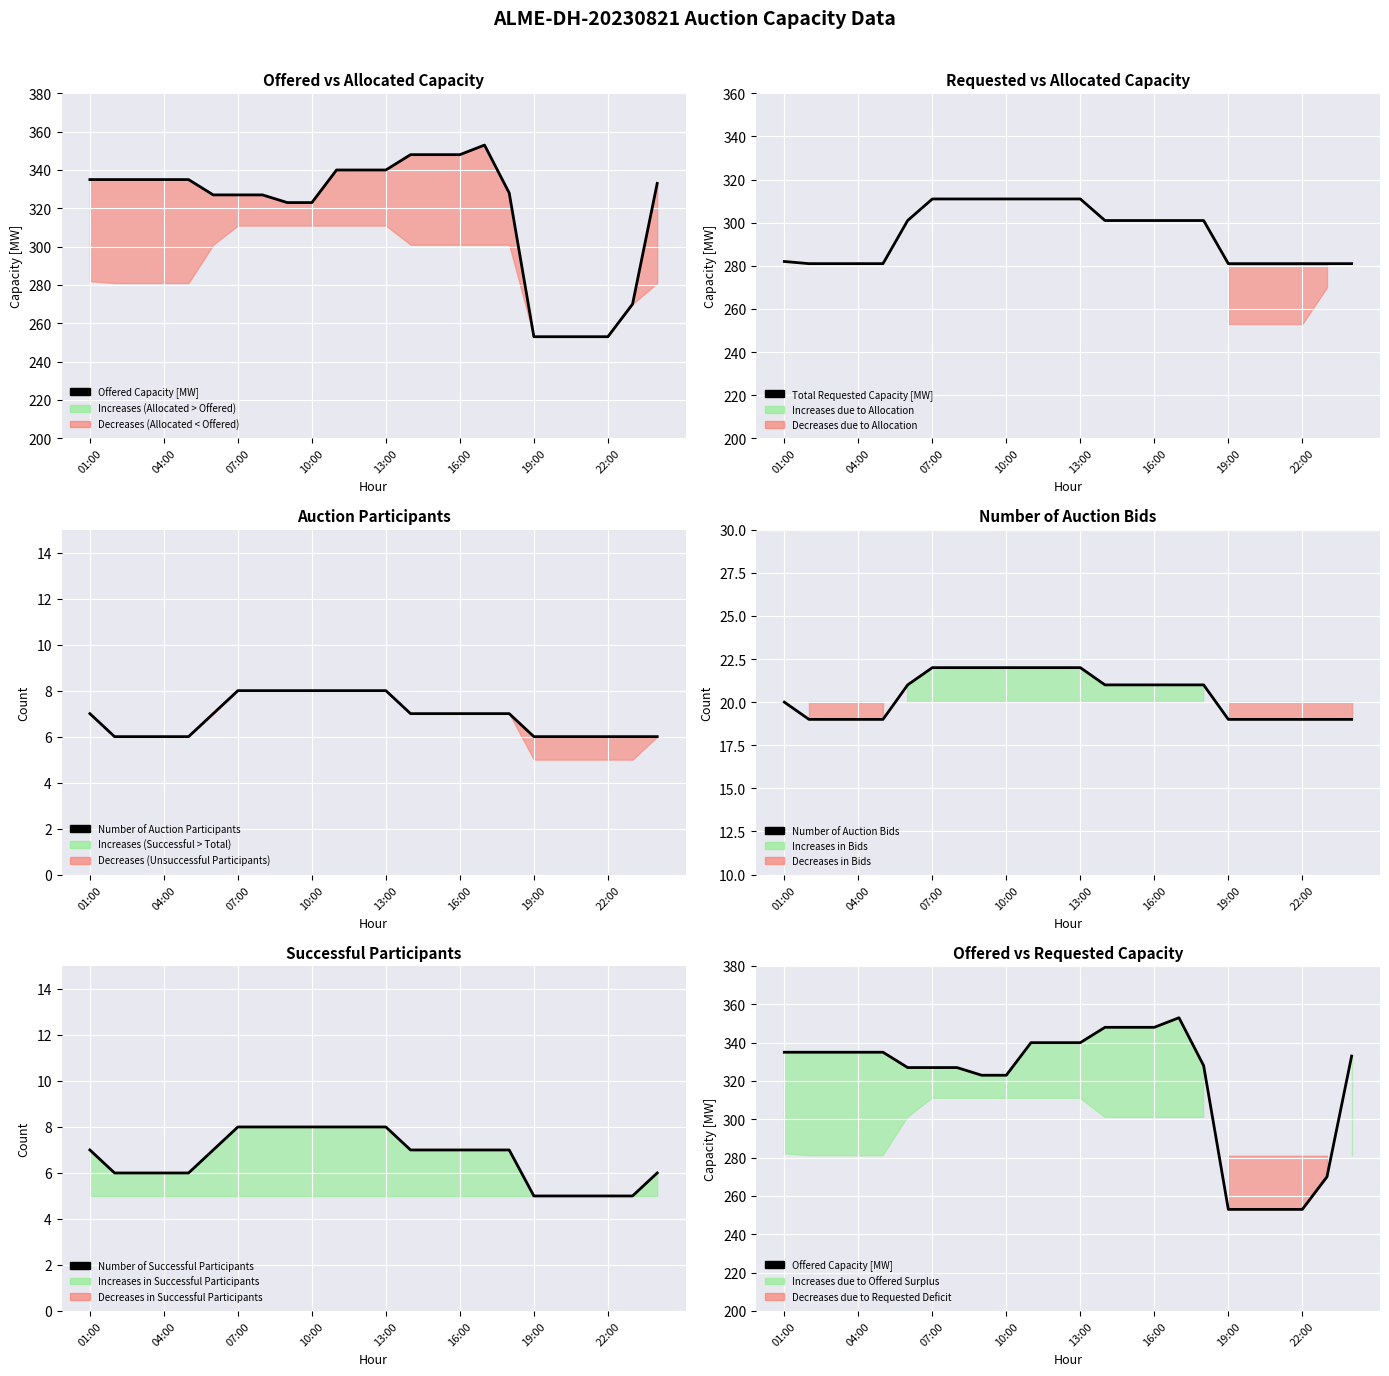

True or false: Number of Auction Bids and Offered Capacity [MW] intersect in this chart.

False